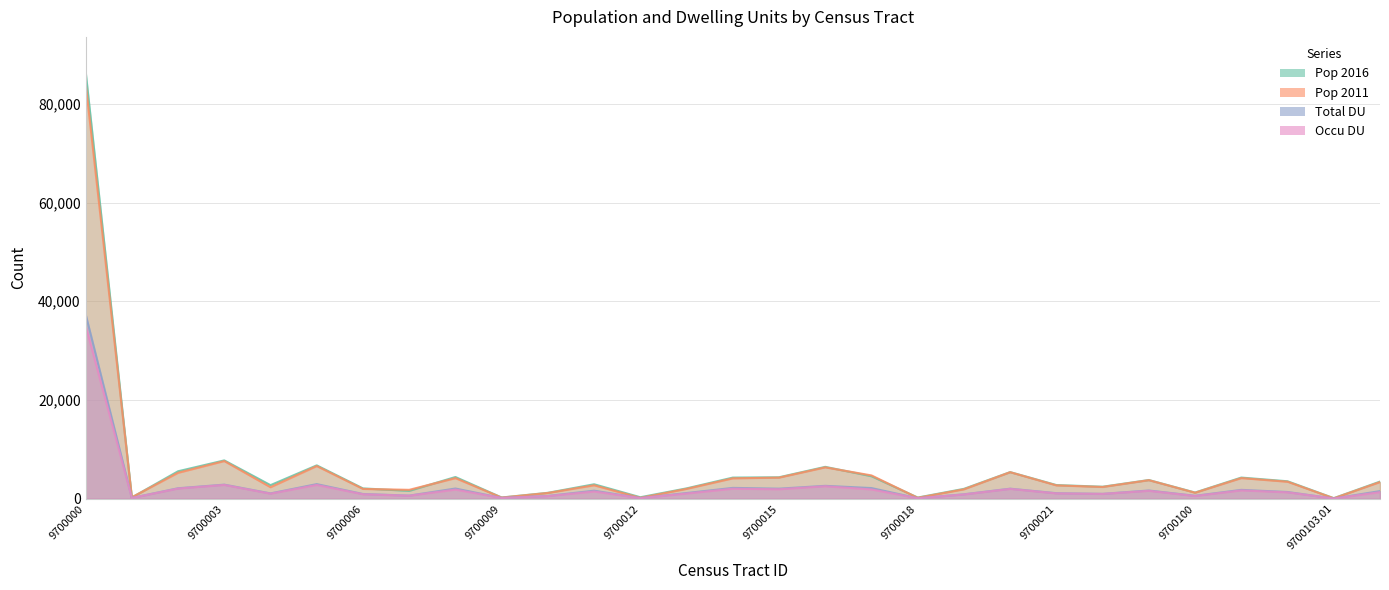

List the labels in order of Total DU value, smallest first.

9700103.01, 9700018, 9700012, 9700001, 9700009, 9700010, 9700100, 9700007, 9700019, 9700006, 9700022, 9700004, 9700021, 9700013, 9700102, 9700103.02, 9700011, 9700023, 9700101, 9700020, 9700015, 9700008, 9700002, 9700017, 9700014, 9700016, 9700003, 9700005, 9700000